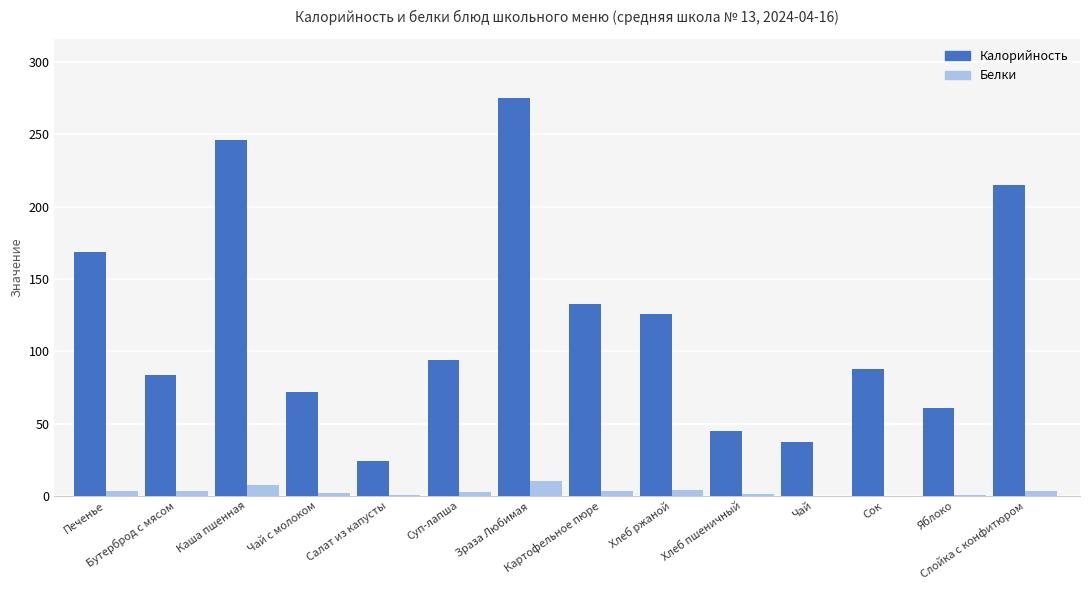

How many categories are shown in the chart?

14